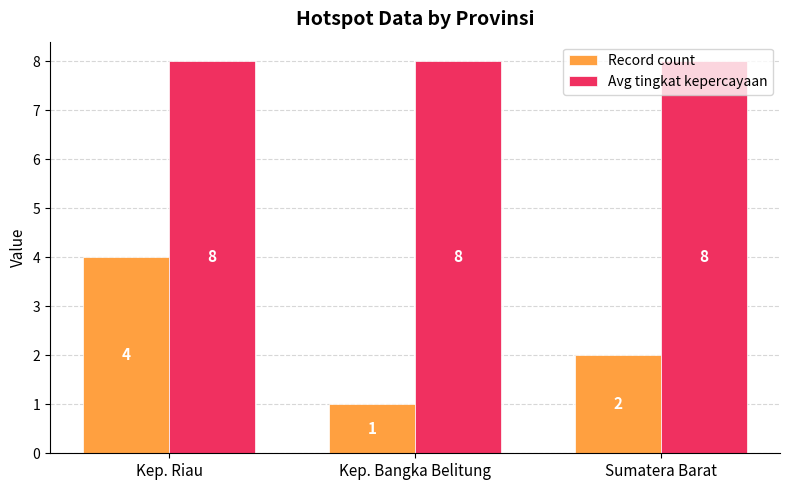

How many bars are there in each group?

2